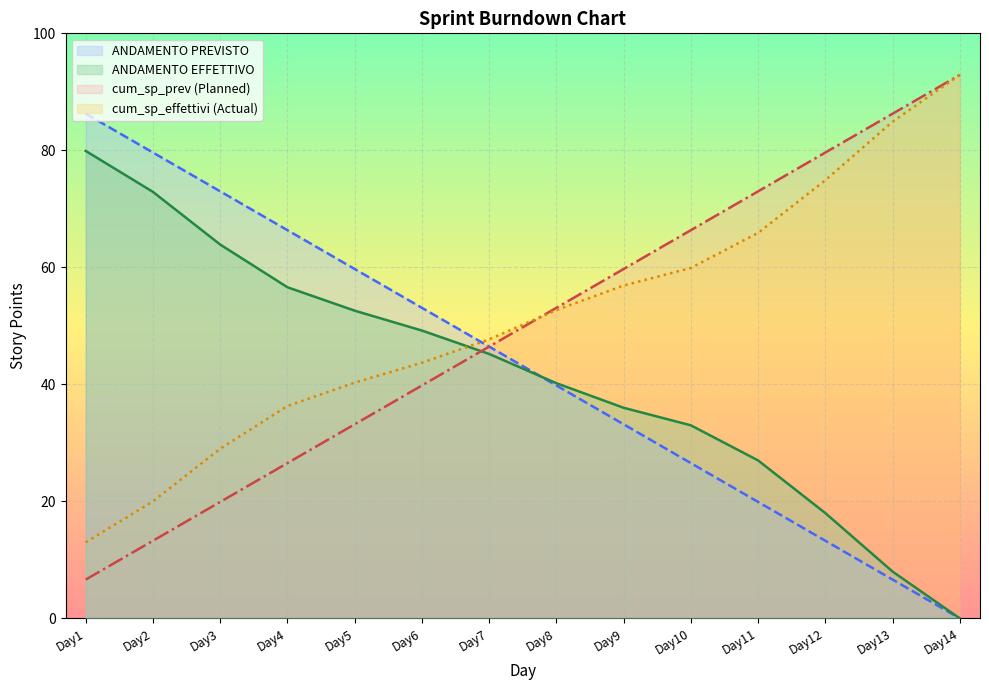

Between Day5 and Day8, which series saw the biggest shift?

cum_sp_prev (Planned)